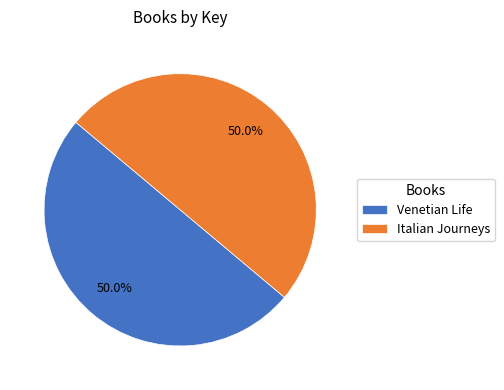

Do Italian Journeys and Venetian Life together represent more than half of the pie?

Yes